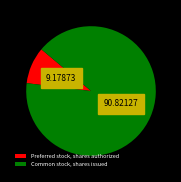

Combined, do Preferred stock, shares authorized and Common stock, shares issued account for over 50%?

Yes